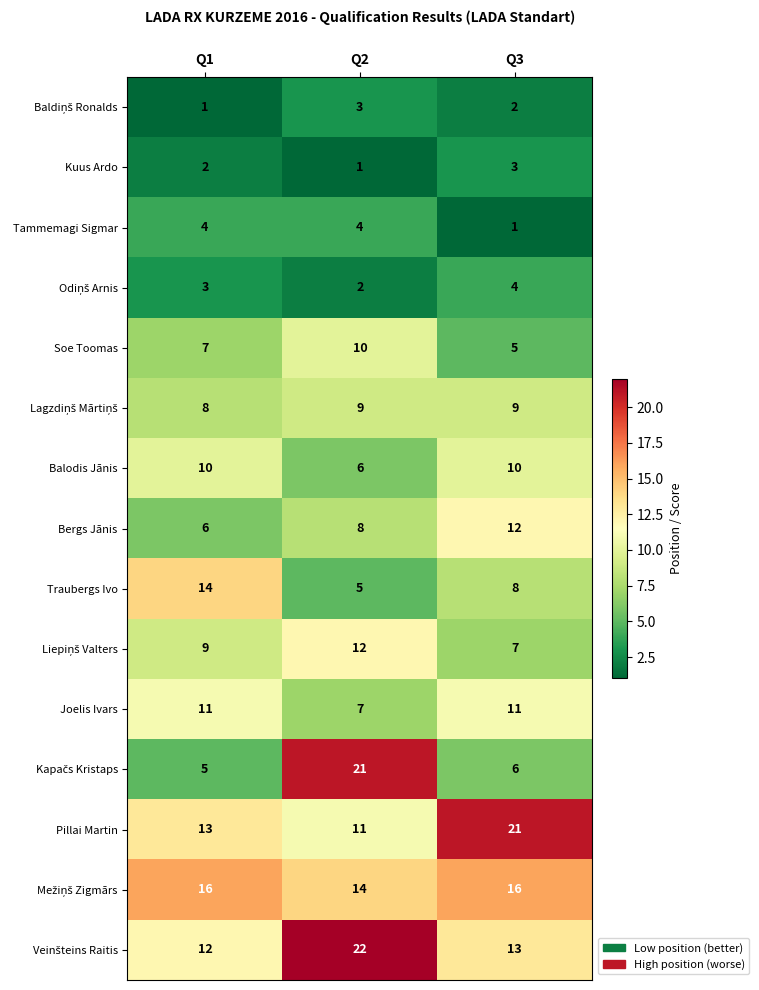

What is the difference between the highest and lowest values at Q2?

21